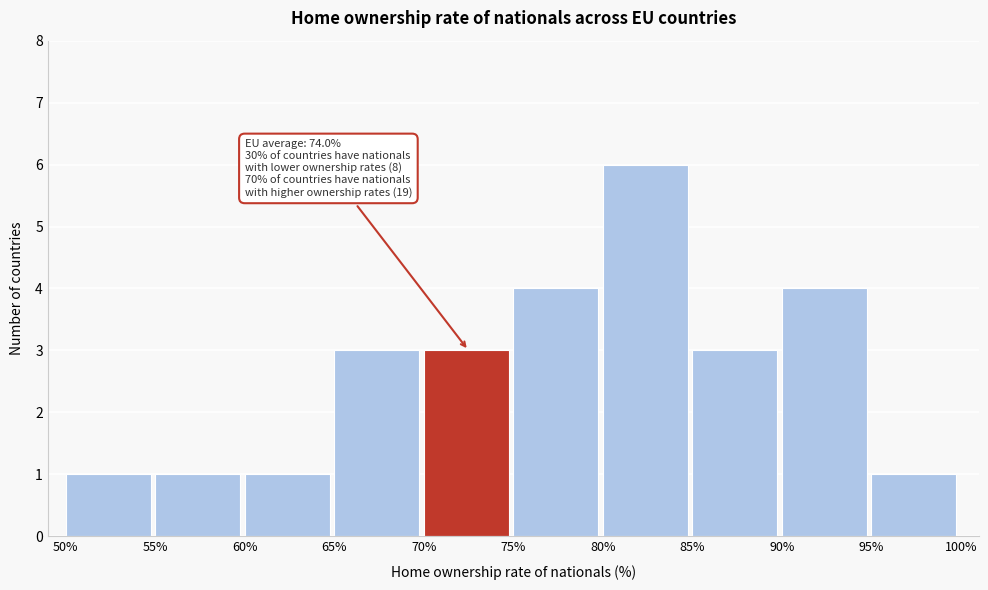

Over which range of the x-axis is the bar tallest?

80% to 85%